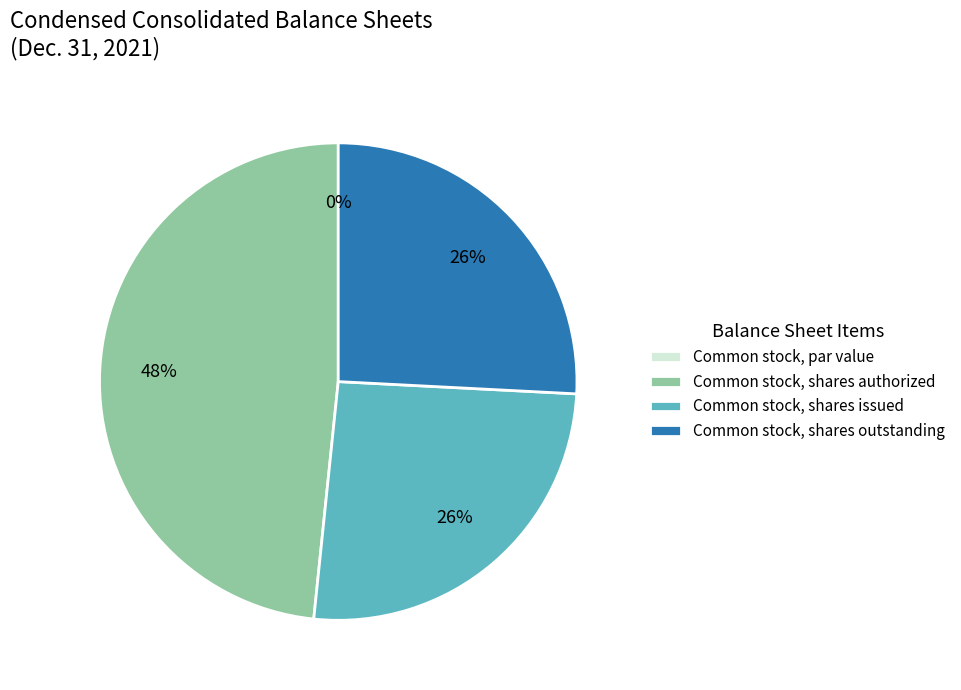

To the nearest percent, what percentage of the pie is Common stock, shares outstanding?

26%